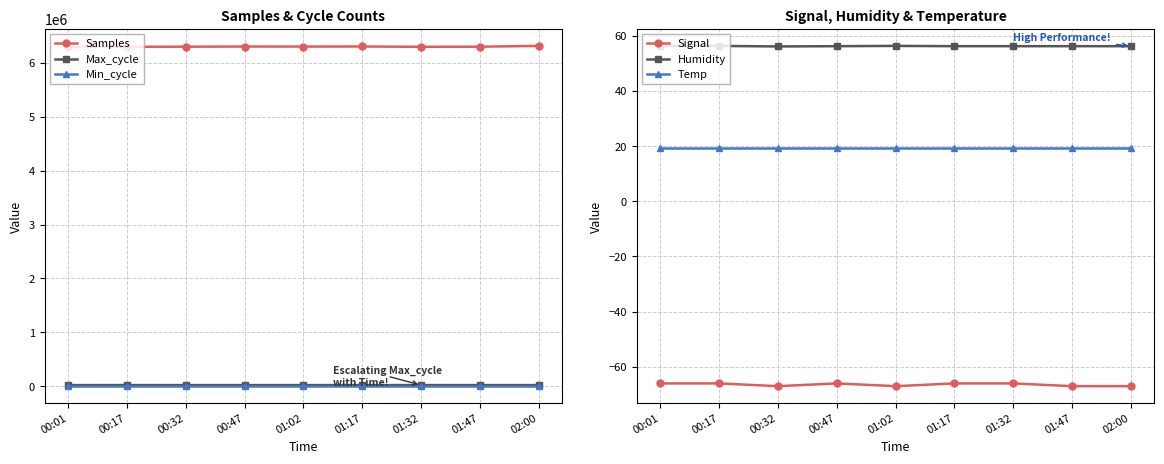

Rank the categories by Max_cycle value from lowest to highest.

00:47, 00:32, 01:17, 02:00, 00:01, 01:47, 01:02, 00:17, 01:32